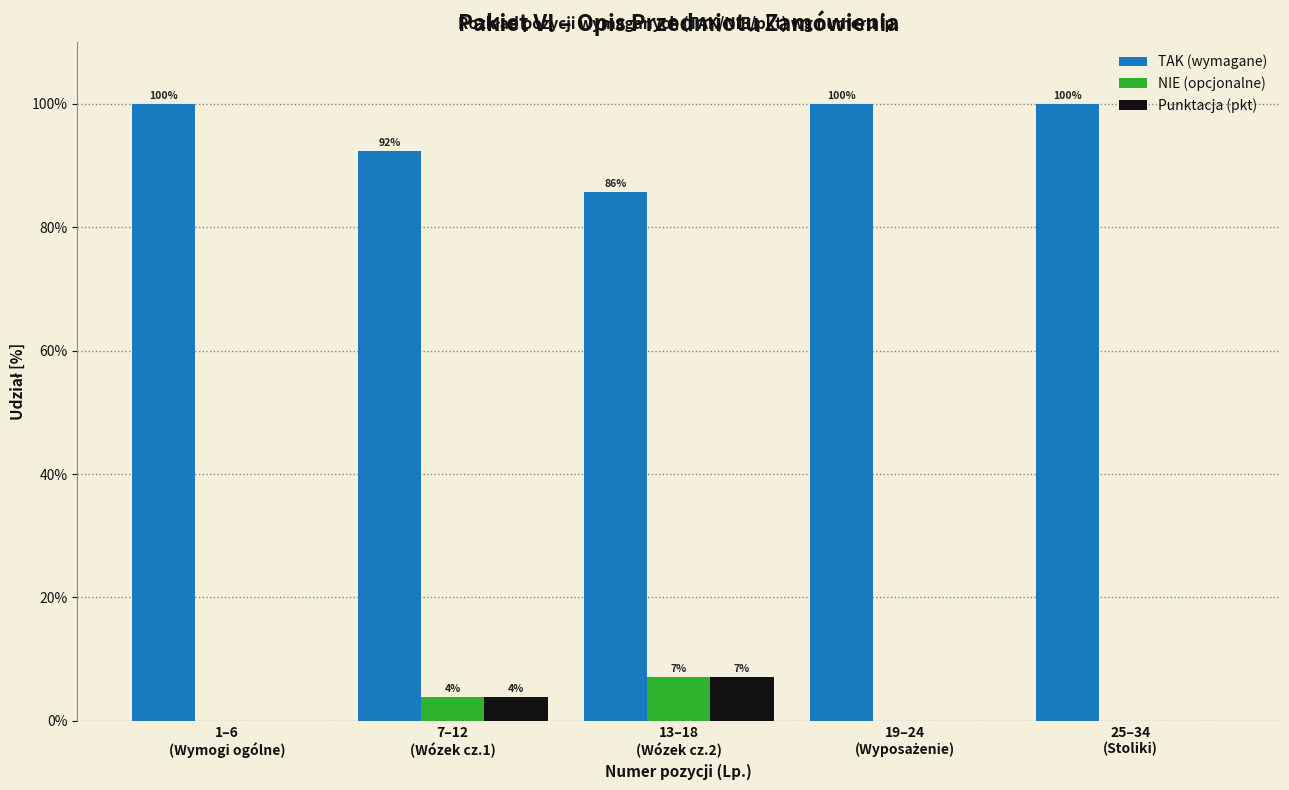

How many NIE (opcjonalne) values are between 0 and 3?

3